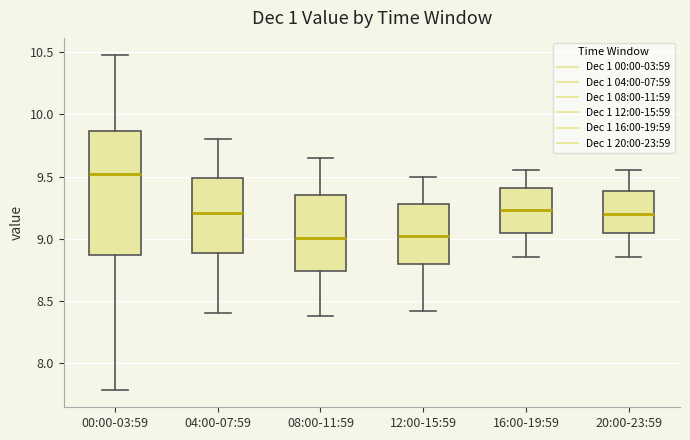

Which box has the highest median line?

00:00-03:59